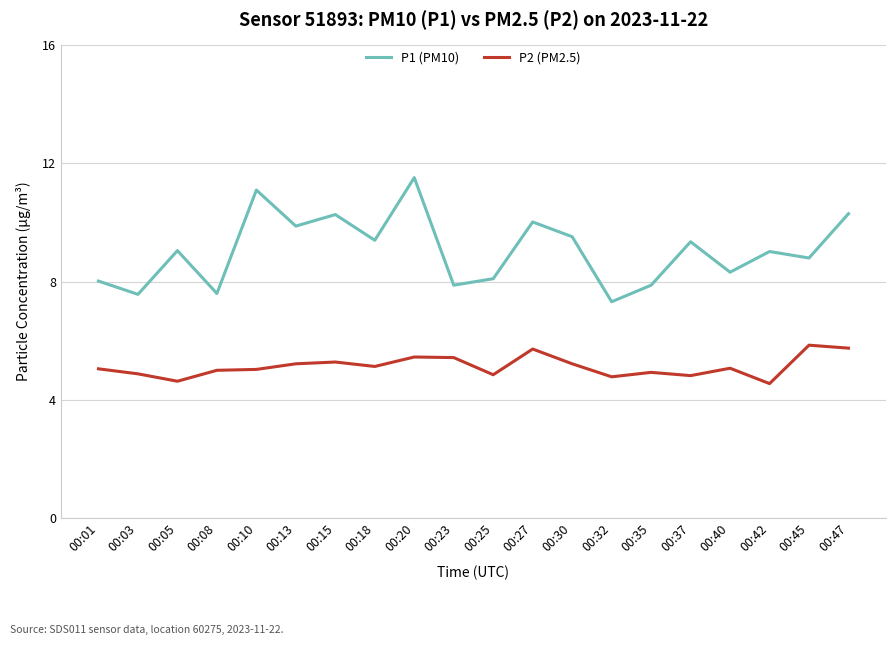

How many categories are shown in the chart?

20